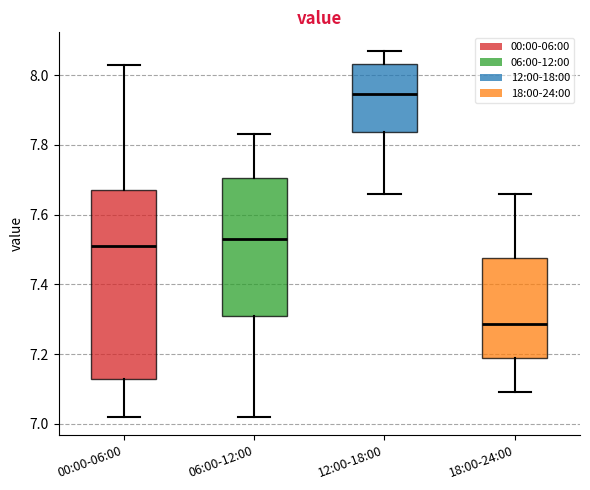

Which box is the tallest, from its lower edge to its upper edge?

00:00-06:00